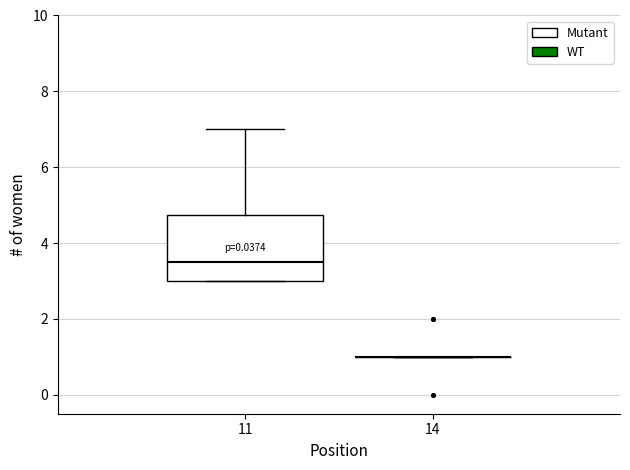

Reading left to right, read every box against the y-axis: the position of its median line, the range the box covers, and the ends of its whiskers. The values are not printed on the chart, so give them approximately, as read against the axis.

11: median 3.6, box 3.0 to 4.8, whiskers 3.0 to 7.0
14: box collapsed to a line at 1.0, whiskers 1.0 to 1.0